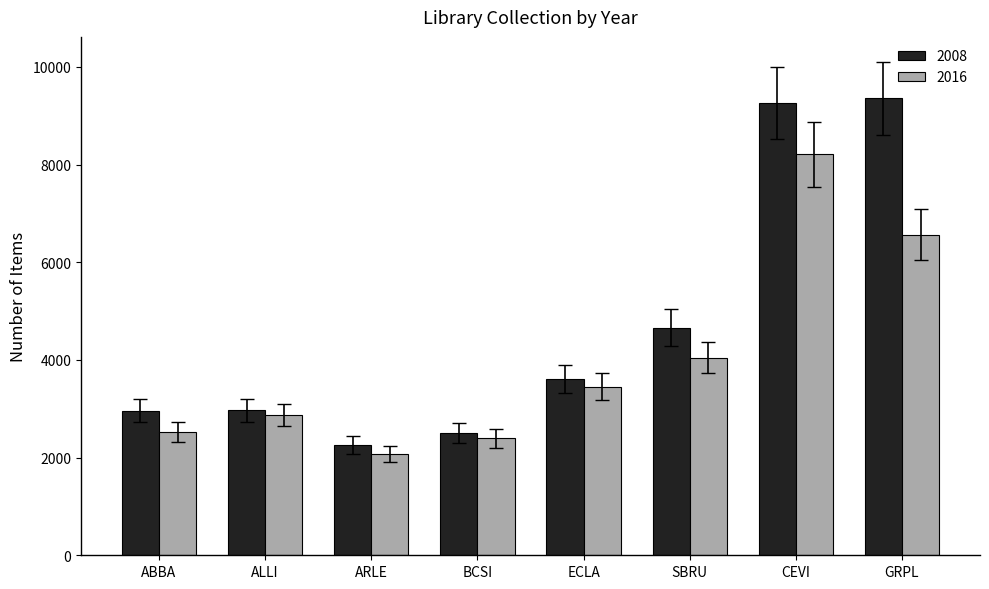

Which series has the widest spread of values?

2008